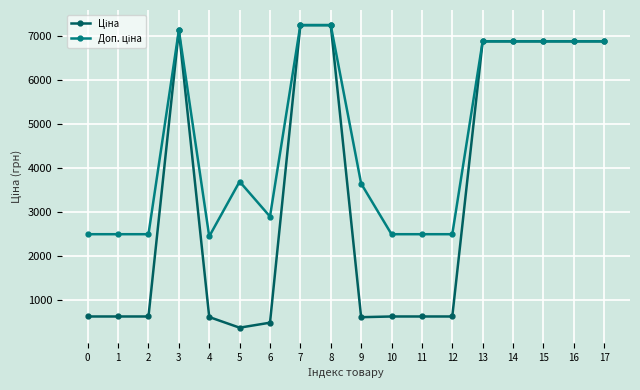

What is the total value across all series at 15?

13736.8